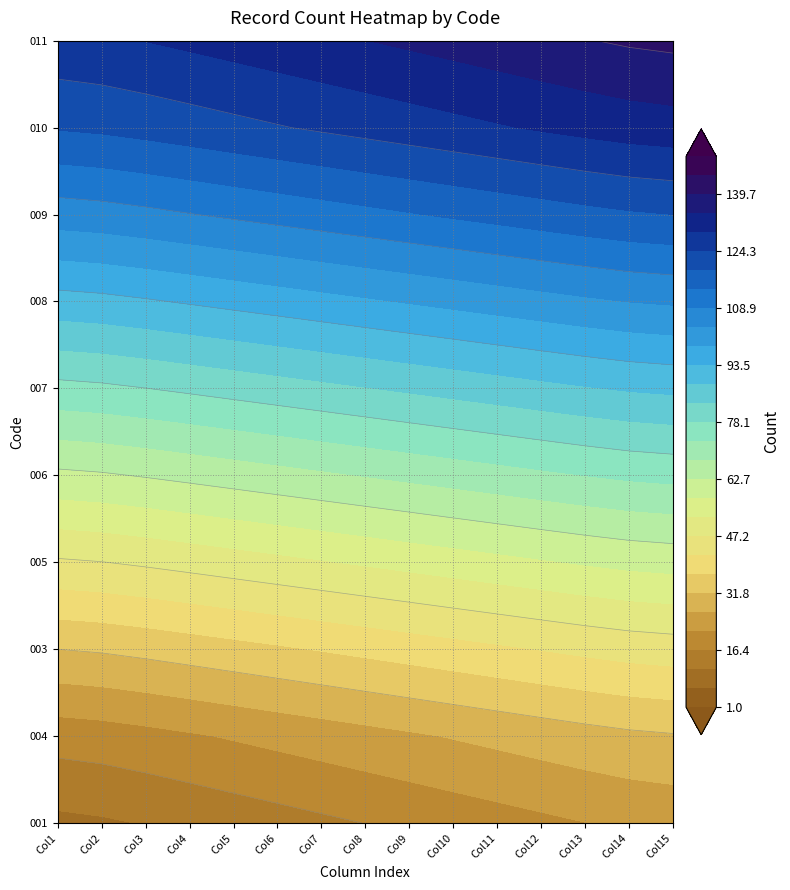

What is the maximum value for 003?

45